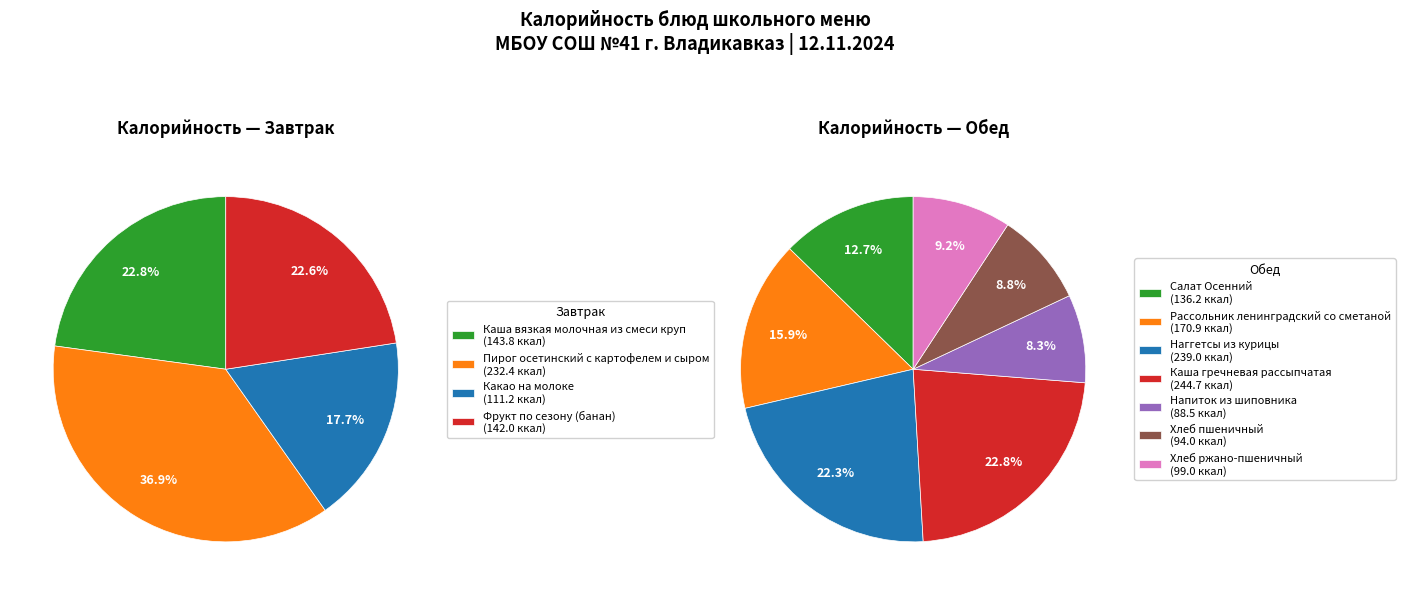

Which category has the smallest portion of the pie?

Напиток из шиповника